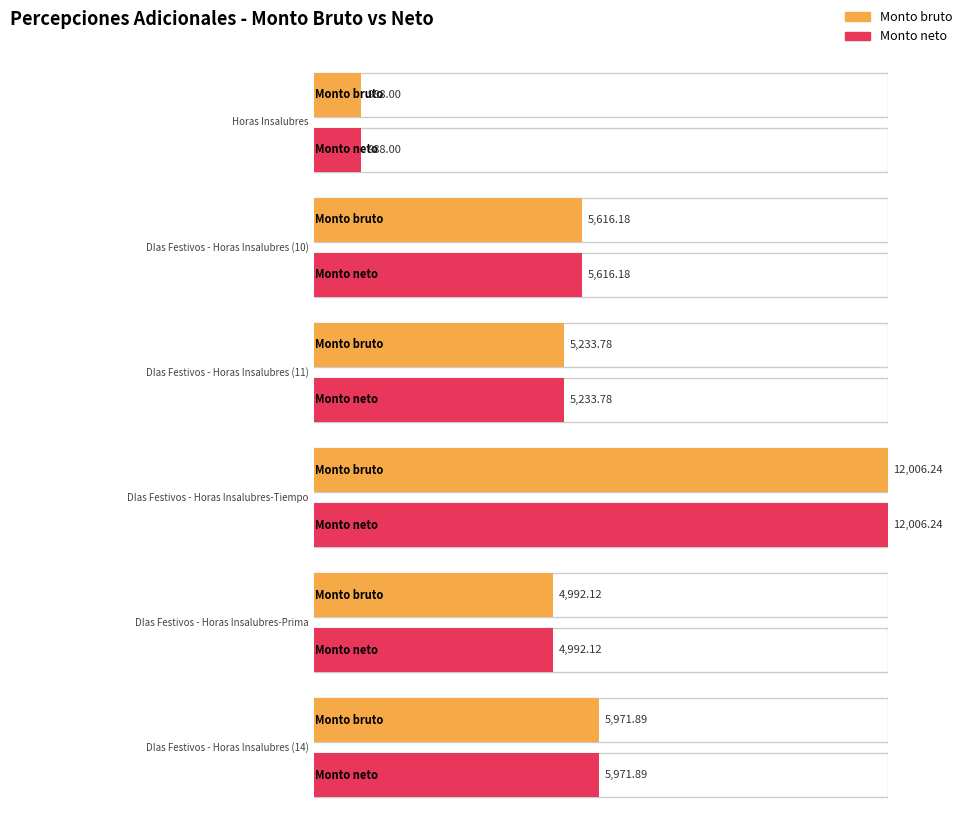

Rank the series by their maximum value, from lowest to highest.

Monto bruto, Monto neto